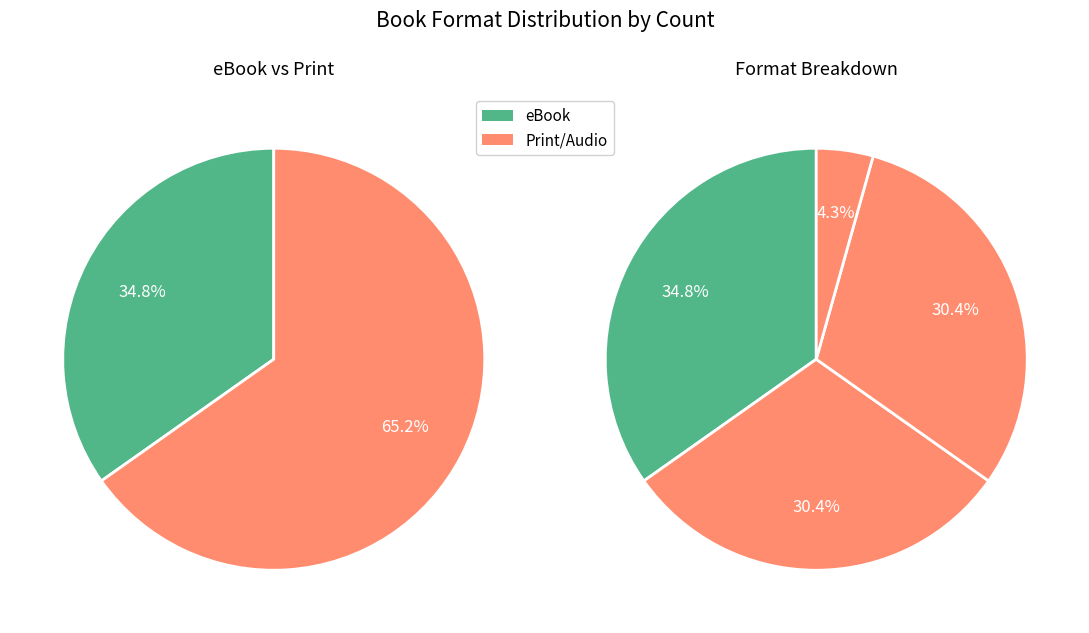

Does 8 represent more than half of the total?

No